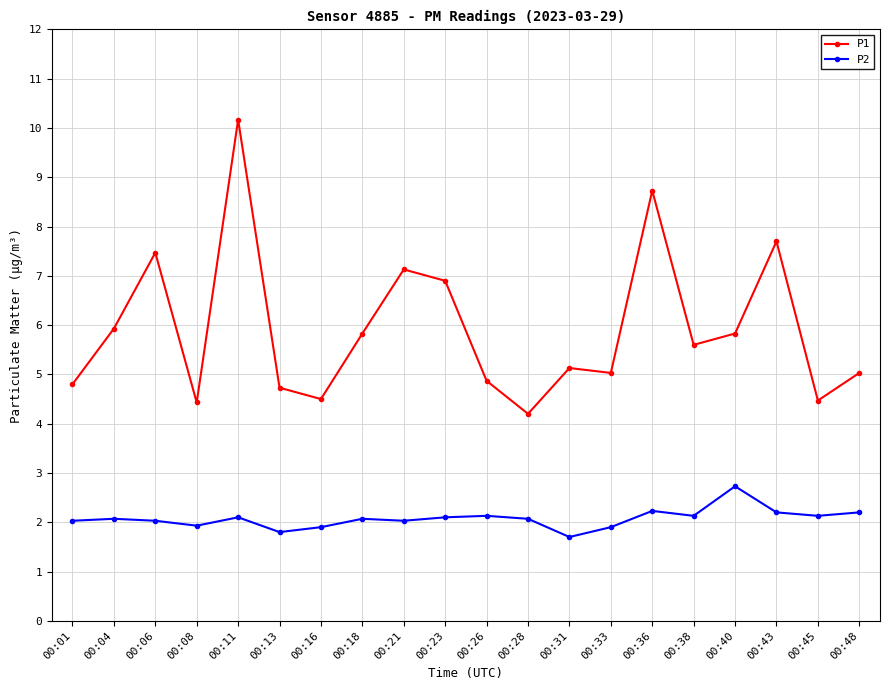

Which category has the highest value across all series?

00:11